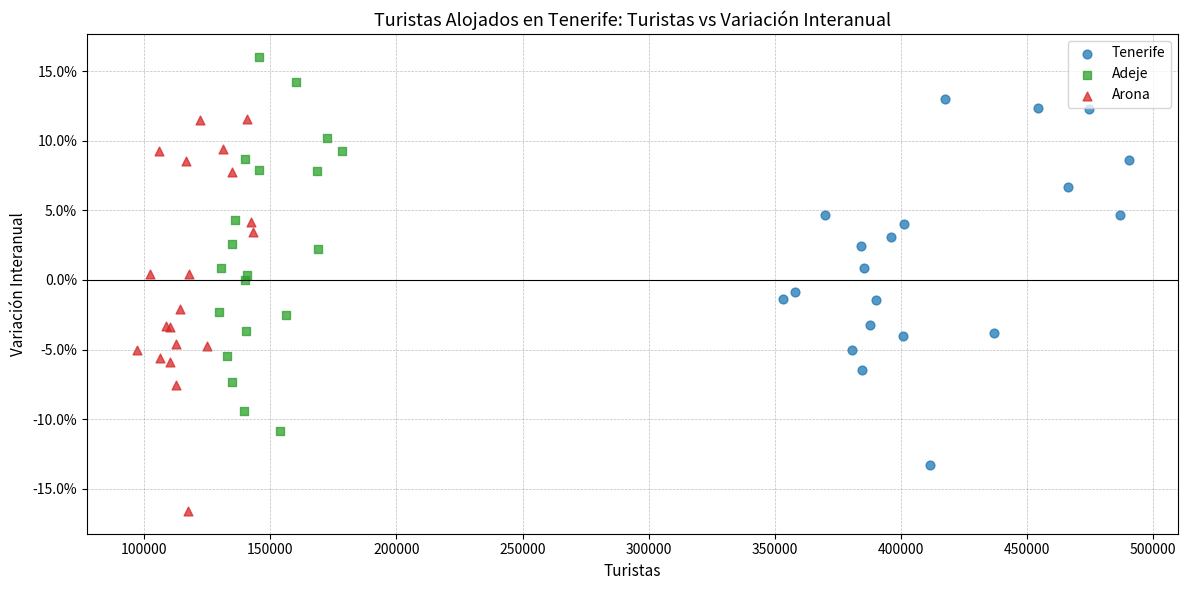

Which series reaches the maximum Y coordinate?

Adeje